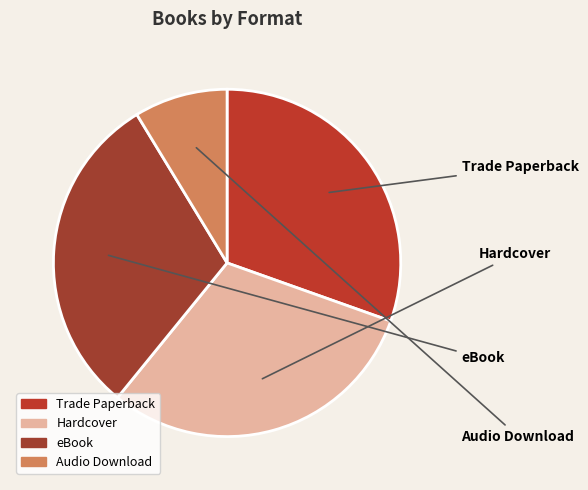

Which category has the smallest portion of the pie?

Audio Download